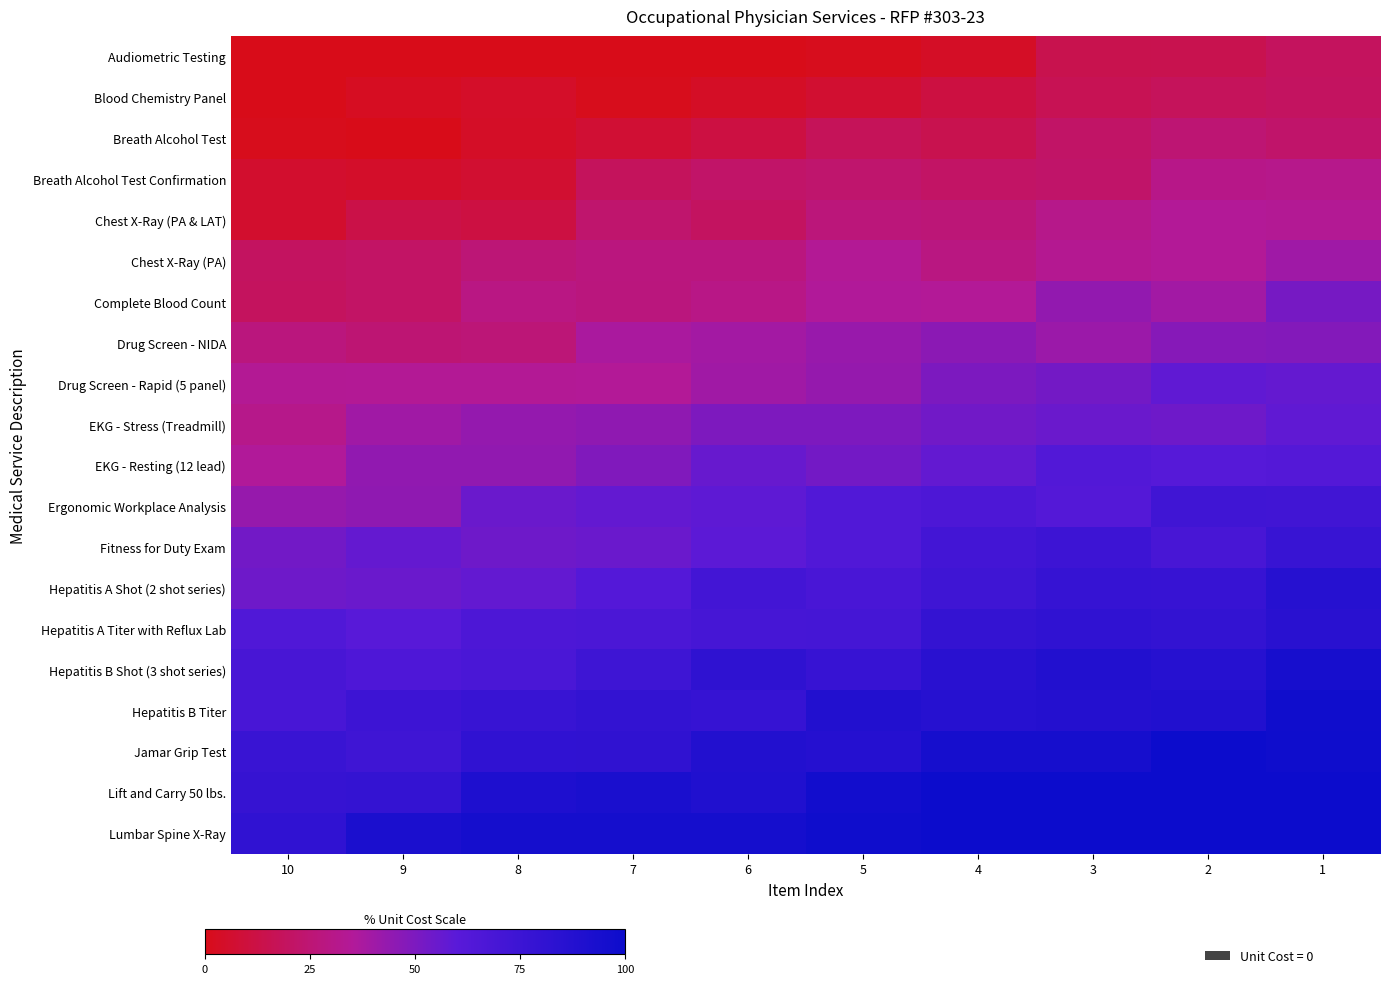

What is the difference between the highest and lowest values at 1?

80.9